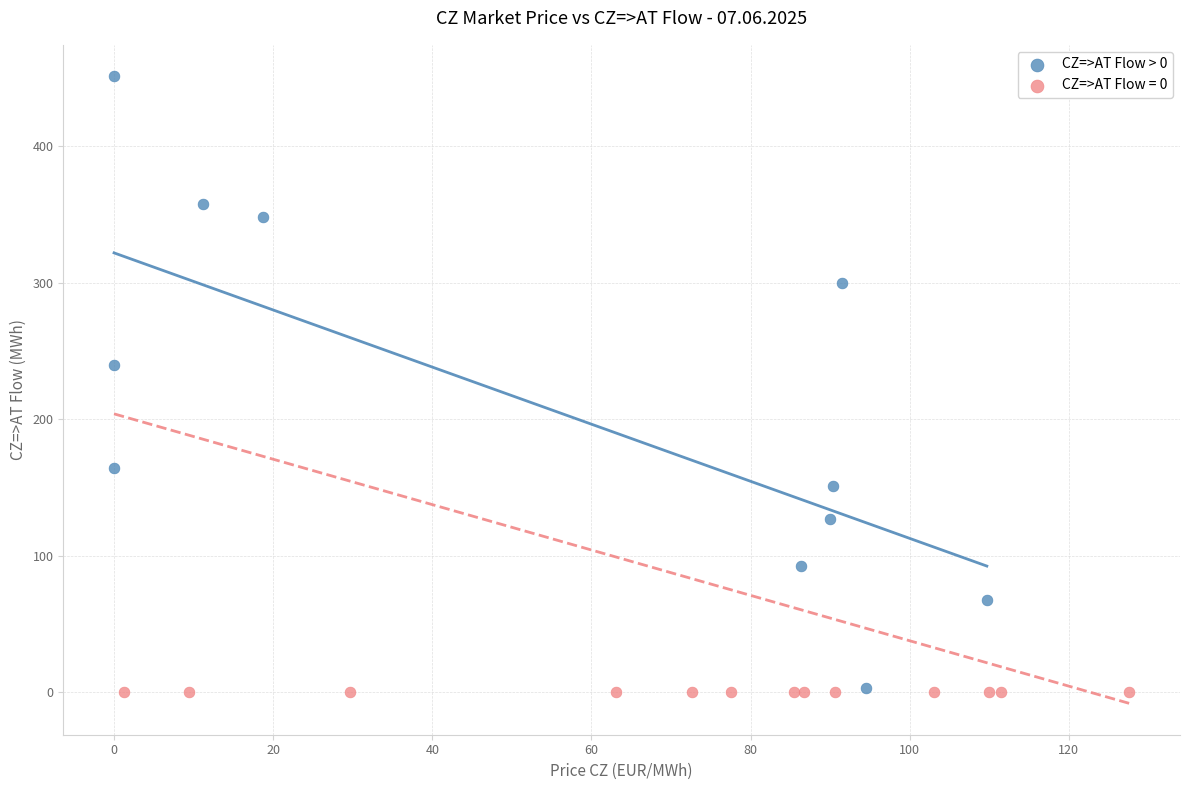

Which series contains the highest Y value?

CZ=>AT Flow > 0